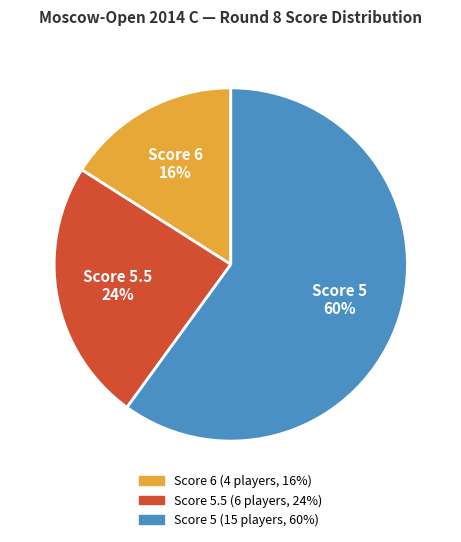

Is there any slice that represents more than half of the pie?

Yes